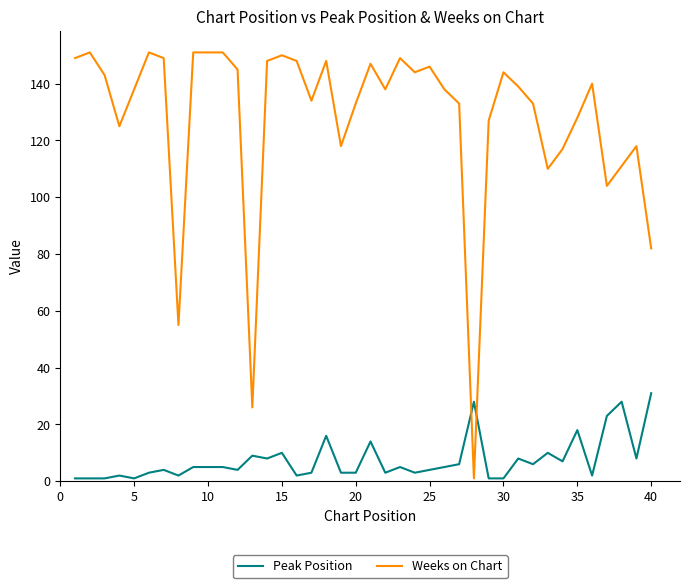

Rank the series by their average value, from highest to lowest.

Weeks on Chart, Peak Position